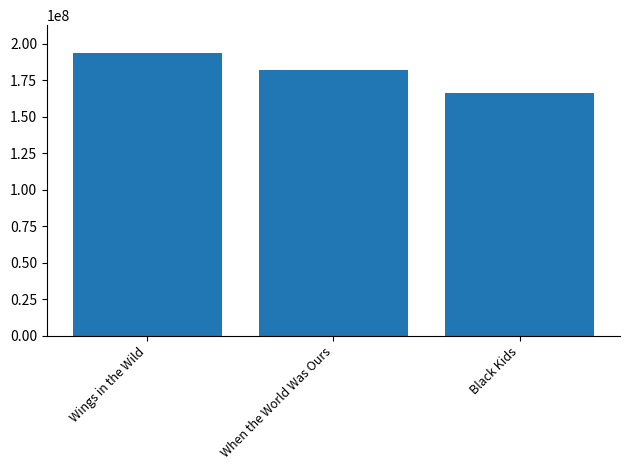

How many bars are there in total?

3